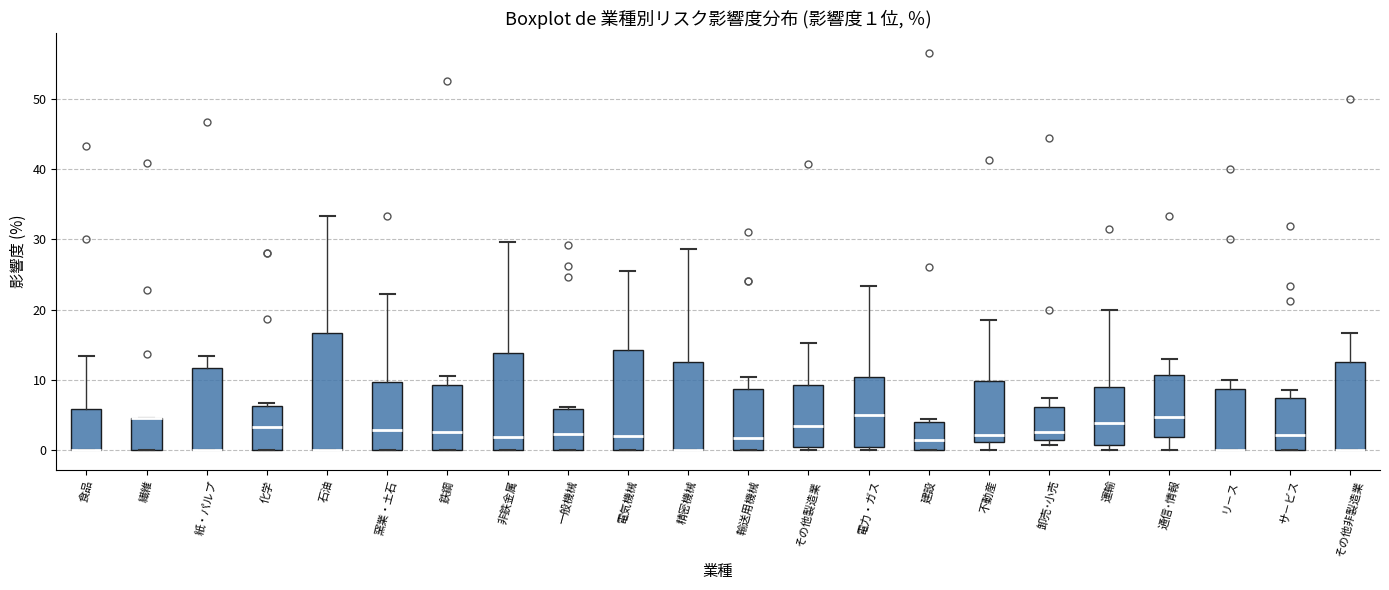

Which box is the tallest, from its lower edge to its upper edge?

石油